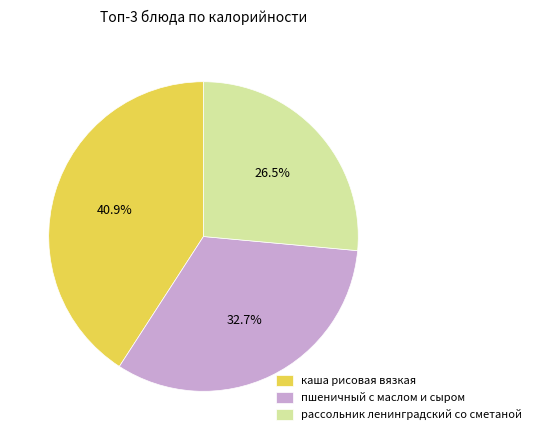

Count the number of slices in the pie.

3